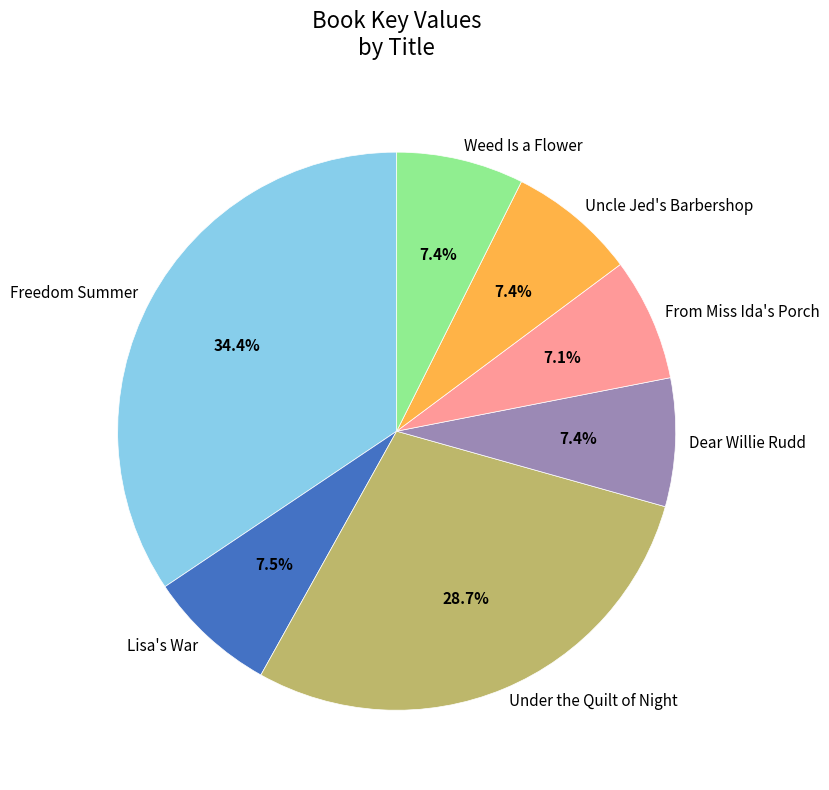

Between Under the Quilt of Night and Lisa's War, which is larger?

Under the Quilt of Night